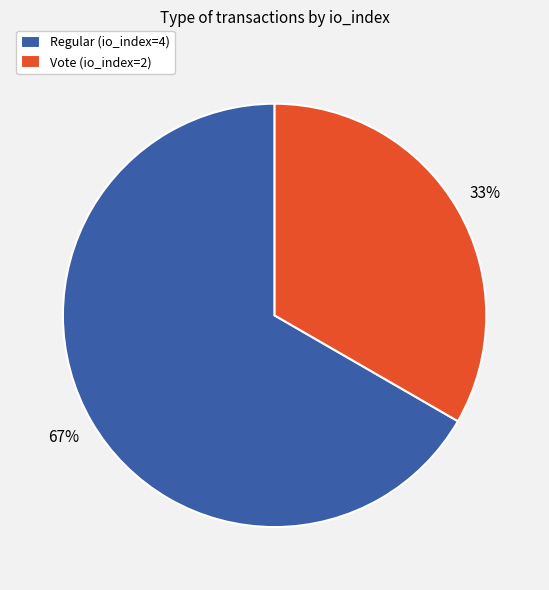

How many segments does this pie chart have?

2